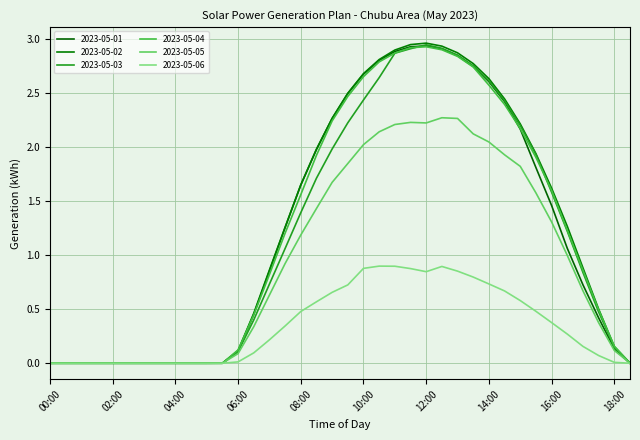

Is this an area chart (filled region under the line)?

No